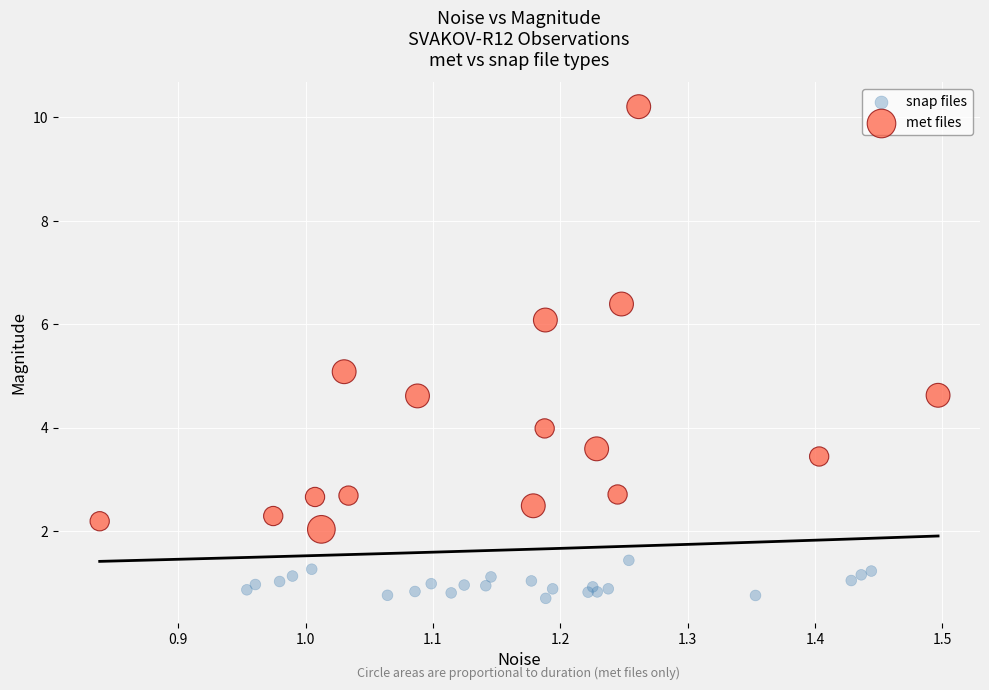

What are all the series names shown in the legend?

snap files, met files